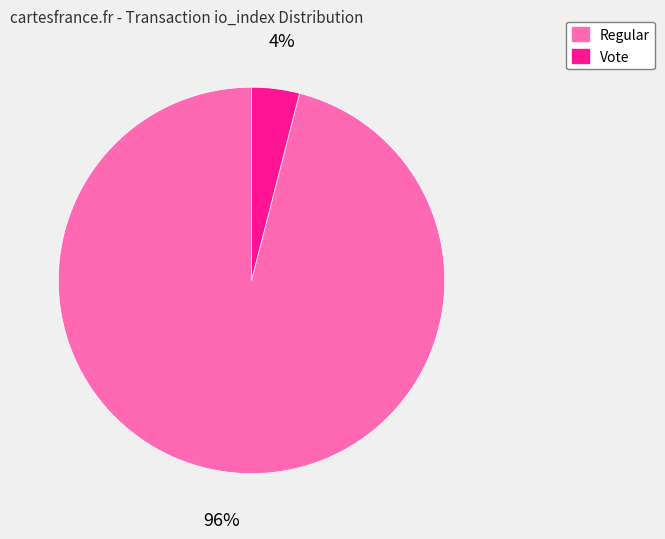

To the nearest percent, what is the difference between the largest and smallest slice percentages?

92%